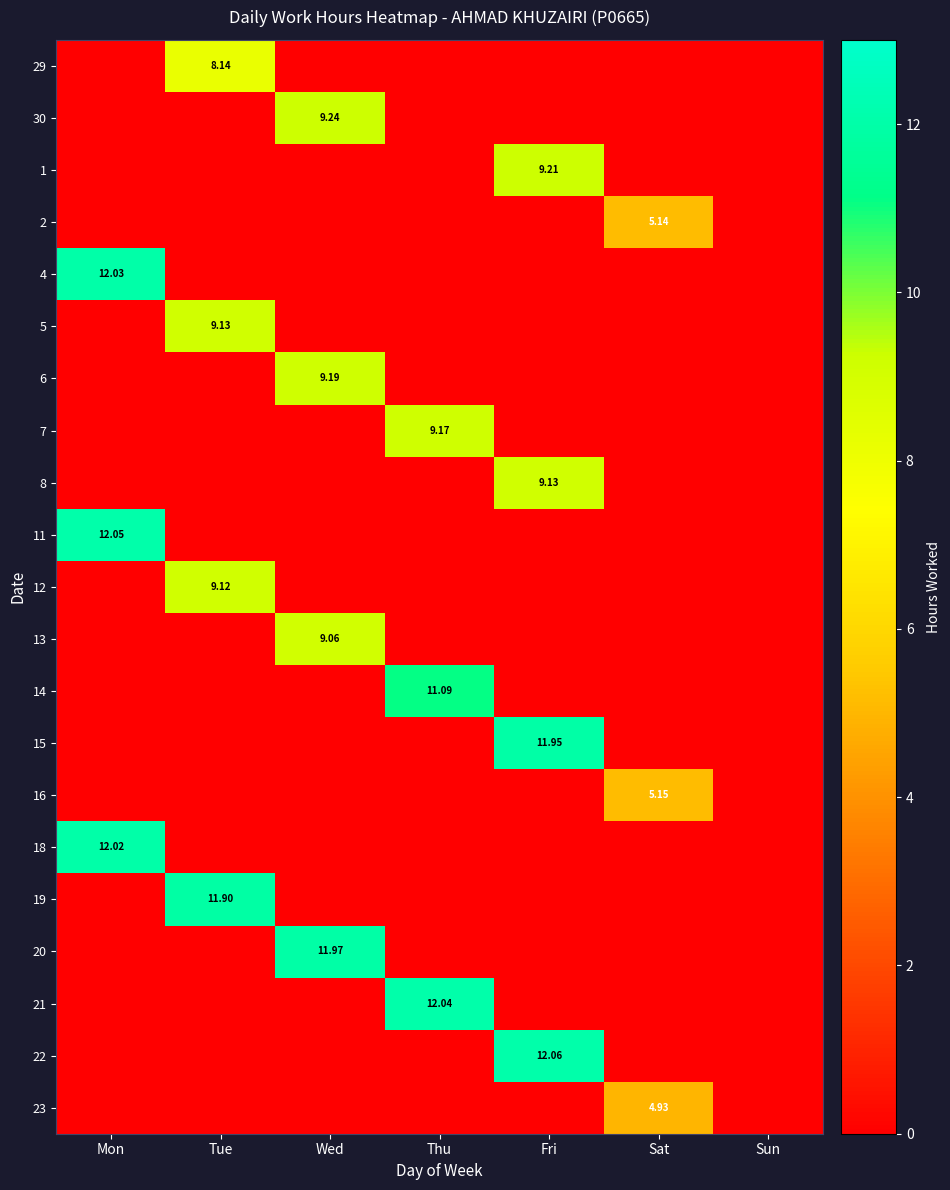

Which series has the largest total across all categories?

22